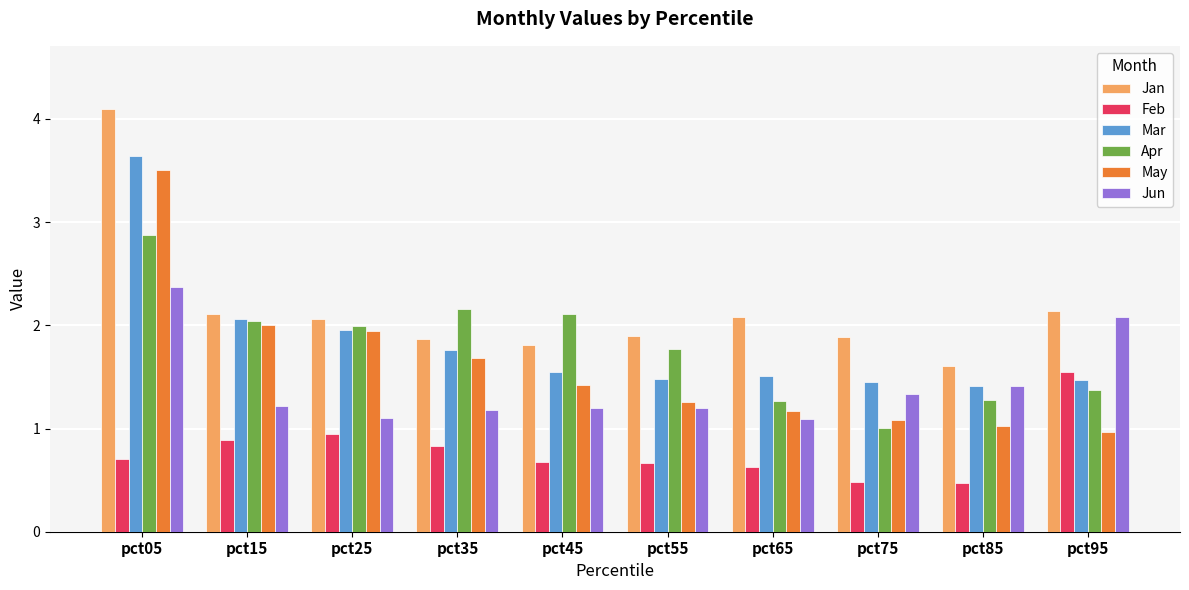

Which series has the largest range (max minus min)?

May